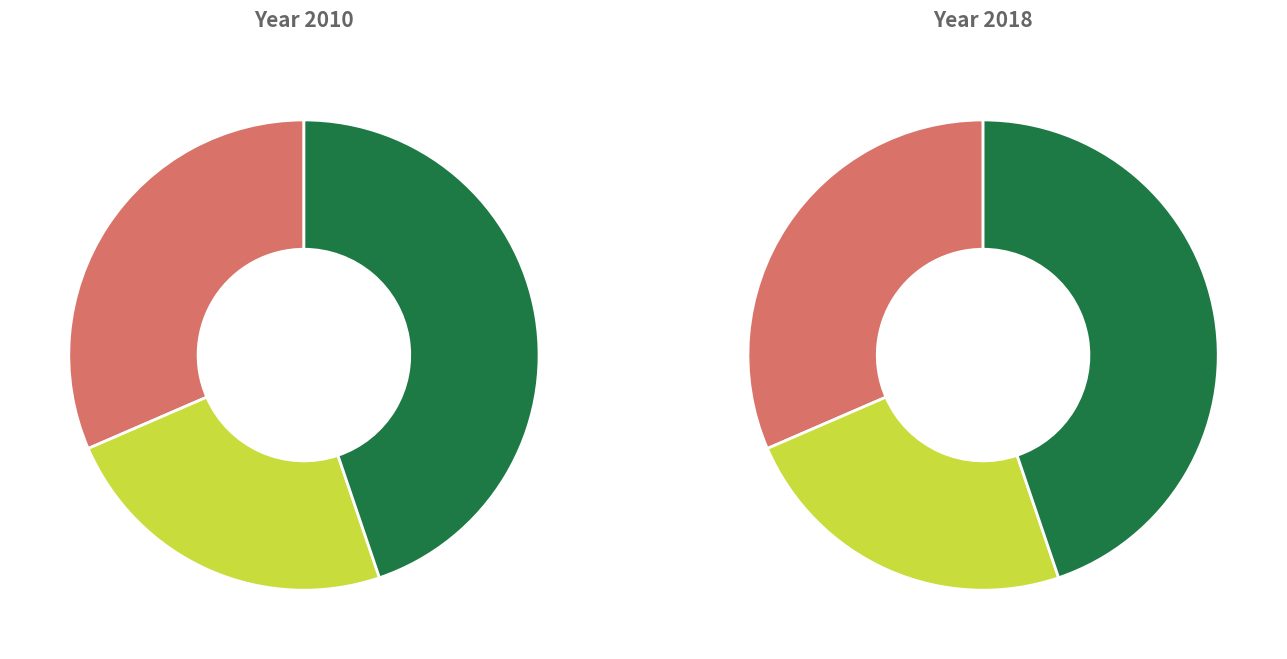

Is it true that HybridRoomburgh1 vr2 nano down is 37% of the pie?

False